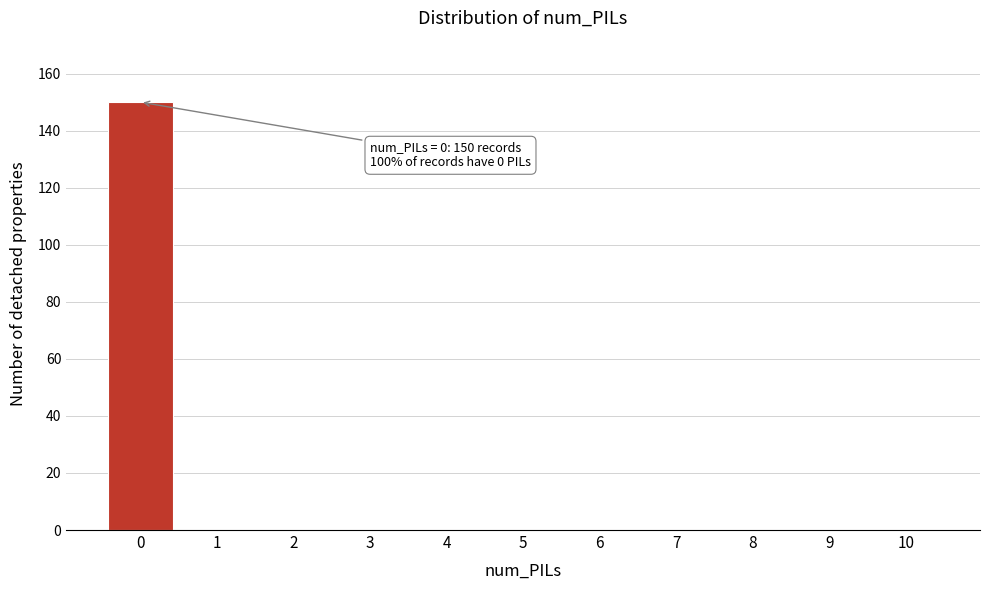

Reading left to right, list all the values displayed in this chart.

0=150	1=0	2=0	3=0	4=0	5=0	6=0	7=0	8=0	9=0	10=0